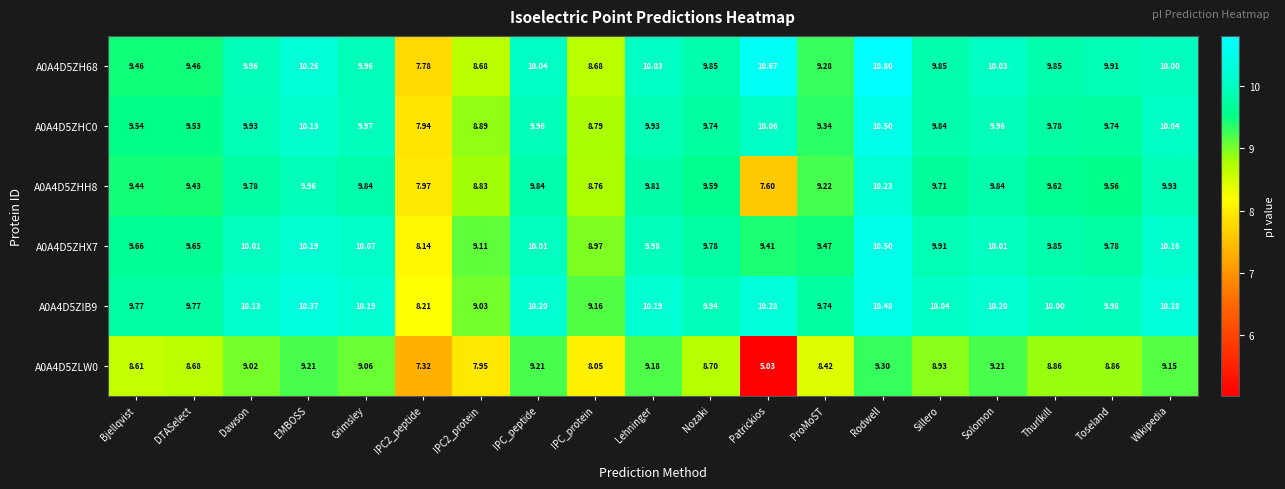

At which label is A0A4D5ZHX7 closest to 9?

IPC_protein